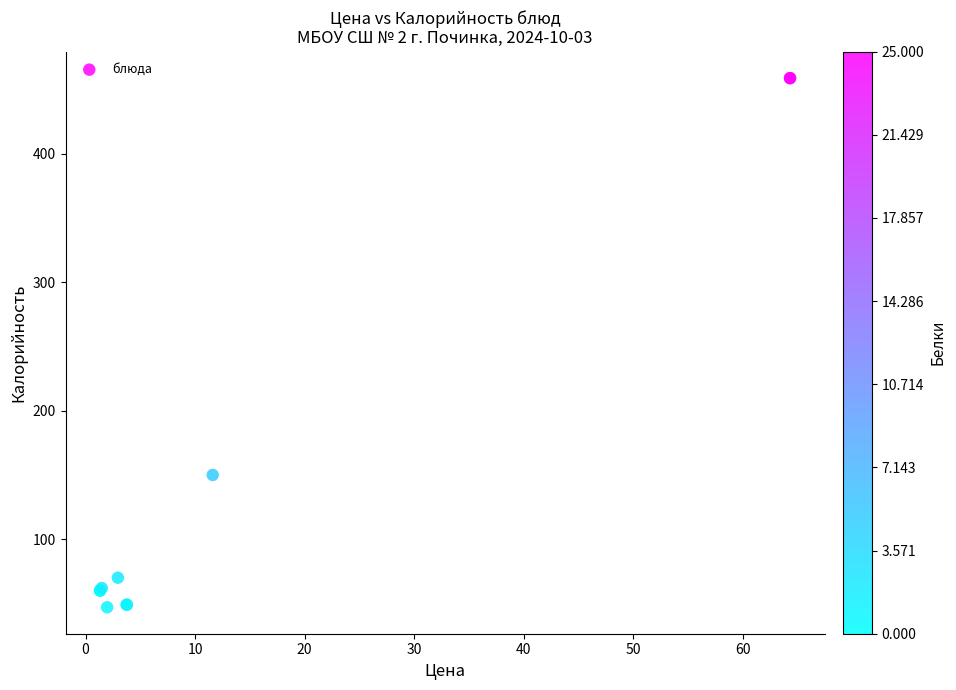

What Y value in the scatter plot is closest to 253?

150